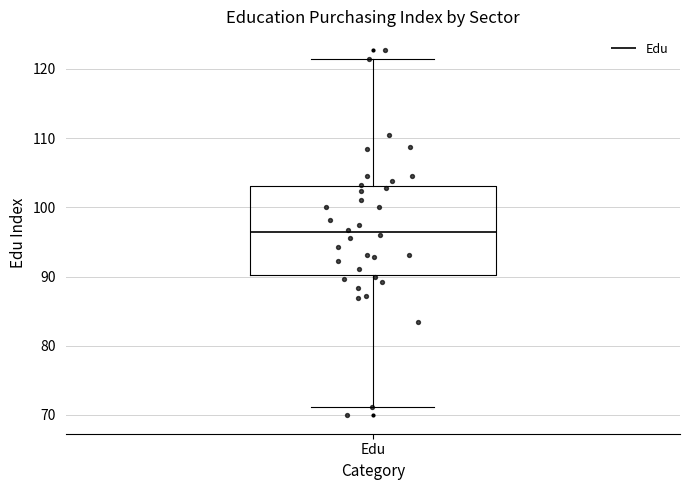

Read this box plot against the y-axis: the position of the median line, the range covered by the box, and the ends of both whiskers. The values are not printed on the chart, so give them approximately, as read against the axis.

median 96, box 90 to 103, whiskers 71 to 121